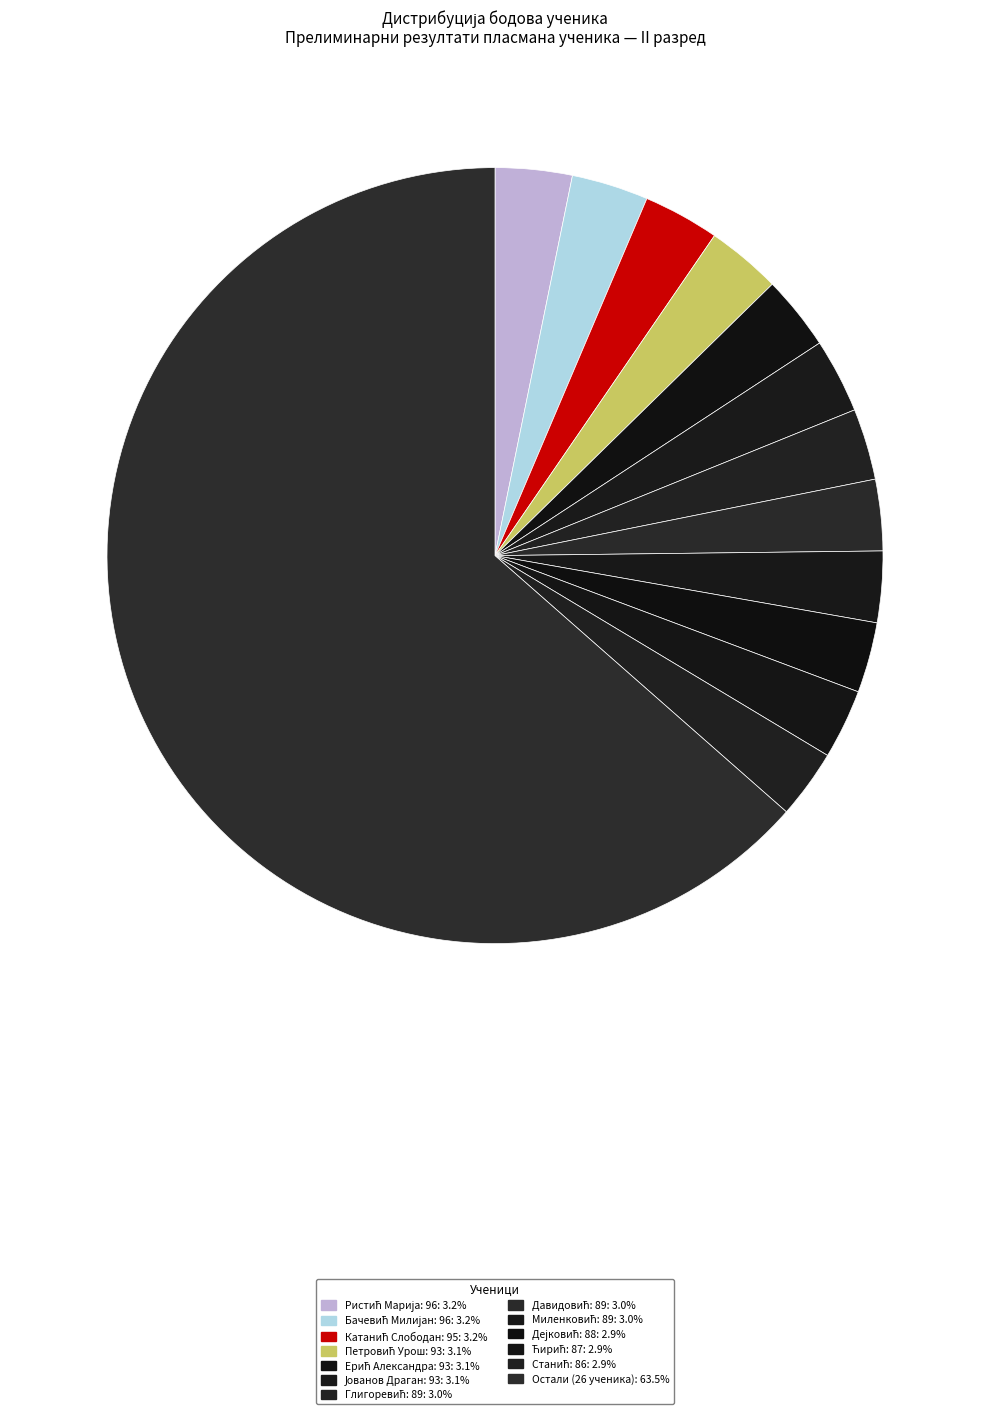

Count the number of slices in the pie.

13